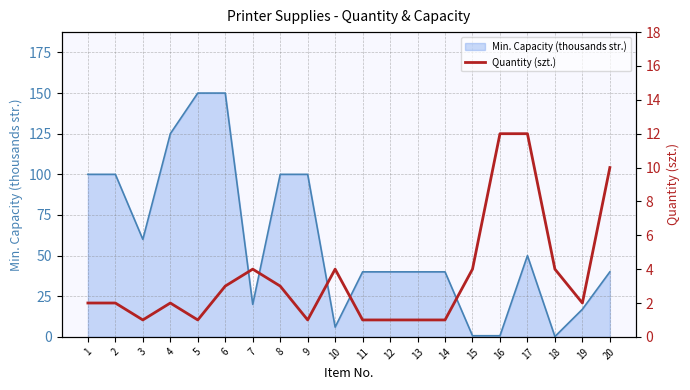

Approximately how many times larger is the value at 10 compared to 16?

0.3